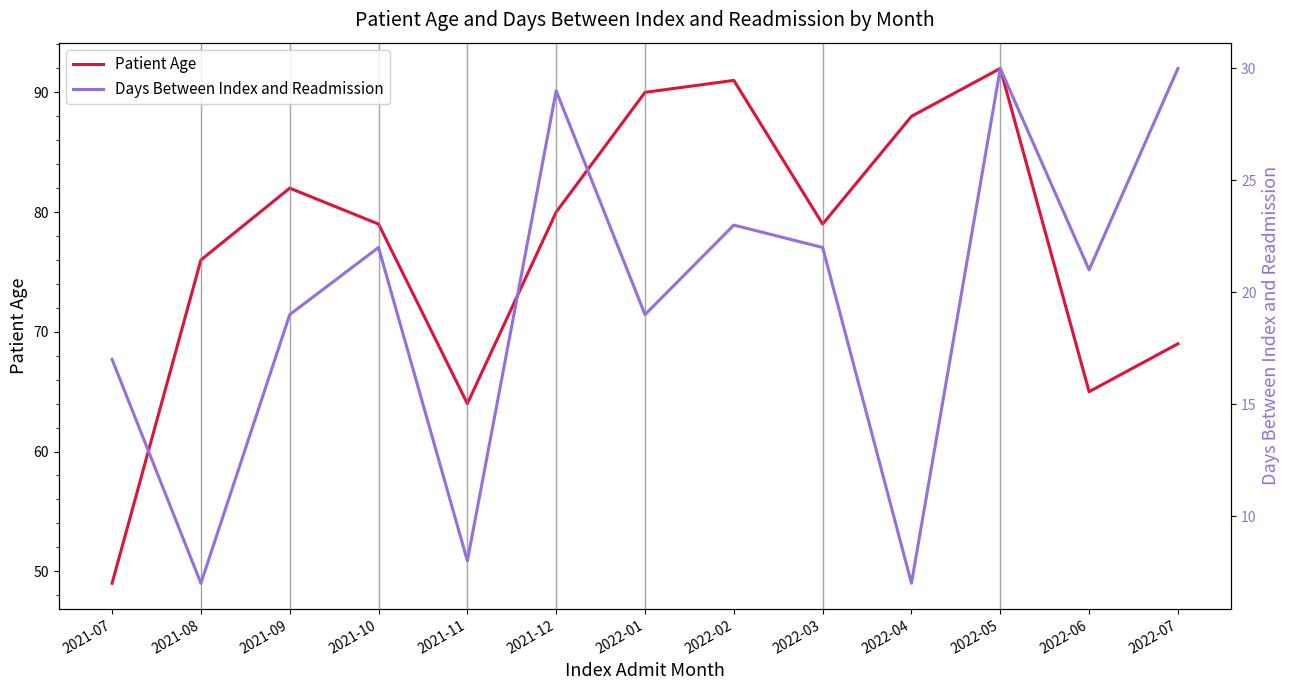

What is the value of the Patient Age point at the 7th from the left?

90